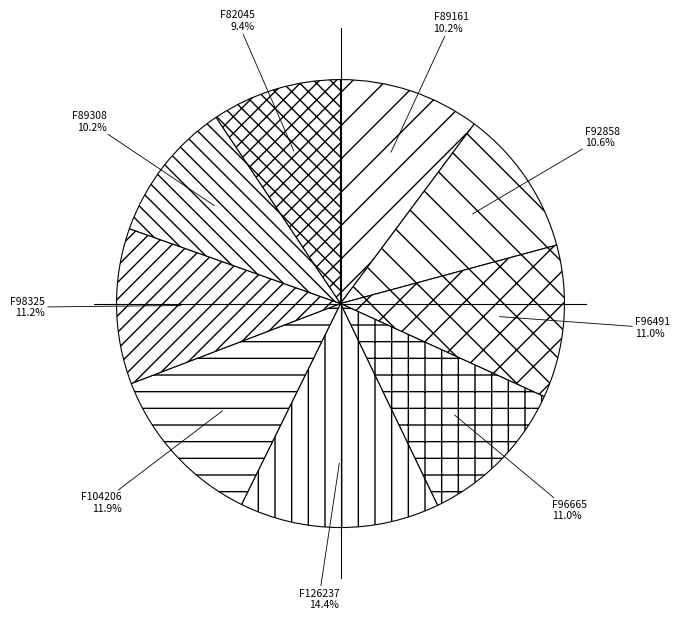

Combined, do F89161 and F104206 account for over 50%?

No